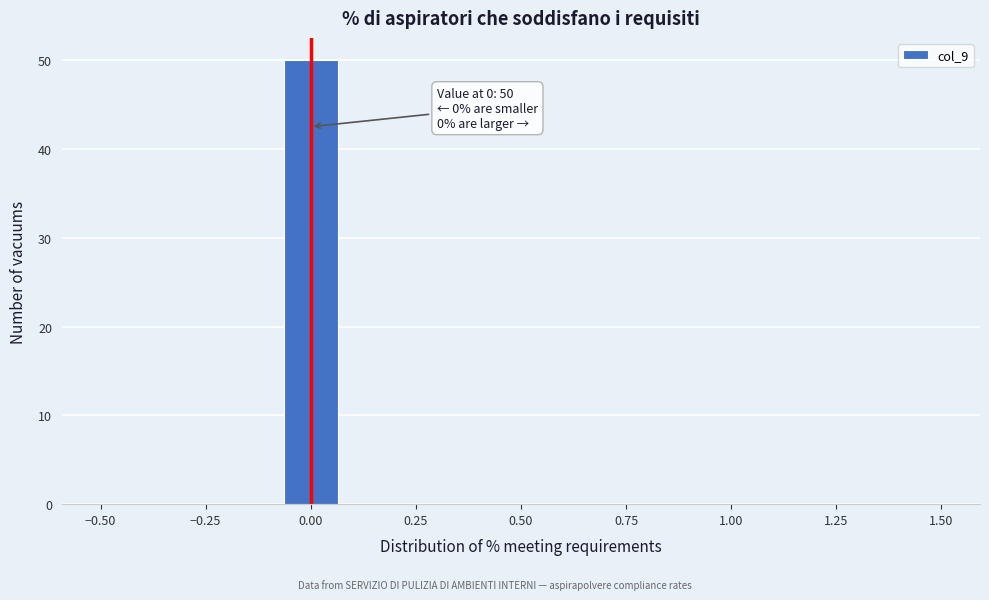

Around what value on the x-axis is the tallest bar? Give the approximate position of its centre, as read against the axis.

0.00